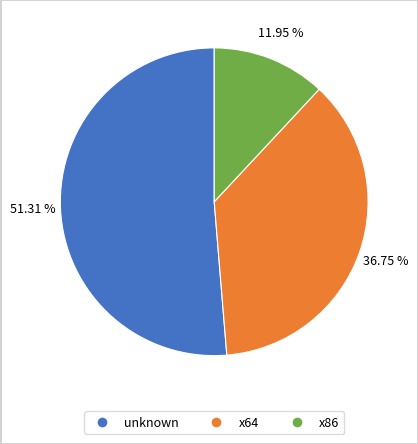

Is the sum of unknown and x64 greater than half?

Yes